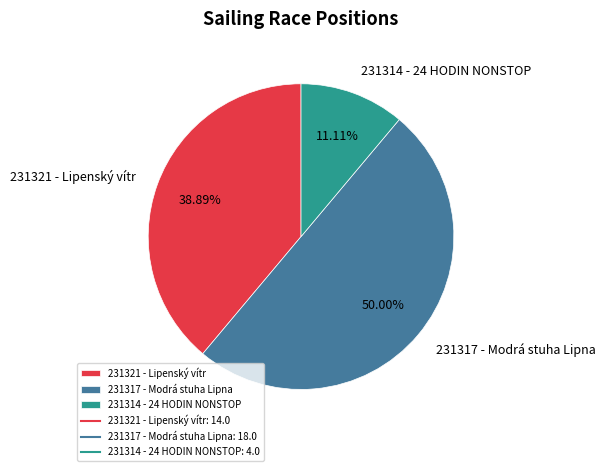

True or false: 231314 - 24 HODIN NONSTOP accounts for 11% of the total.

True